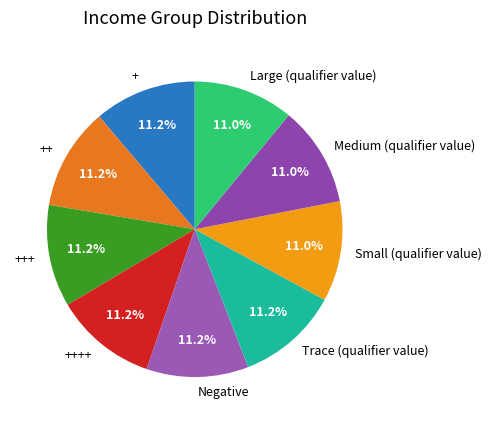

Does + represent more than half of the total?

No